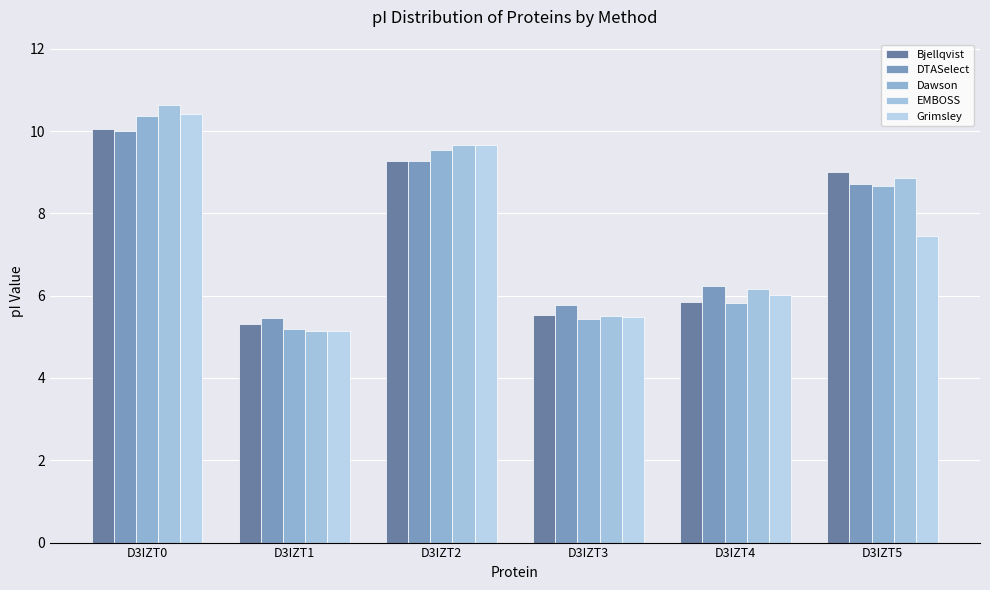

Which category has the highest value across all series?

D3IZT0